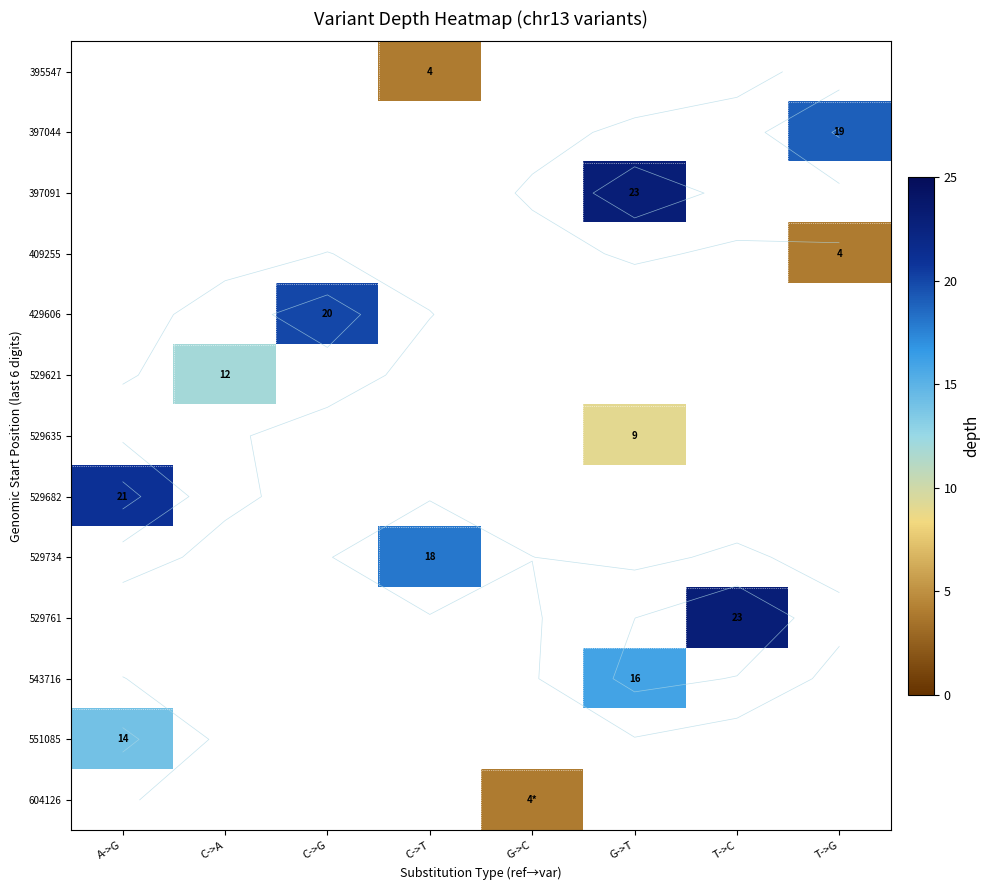

Count the number of categories in the chart.

8